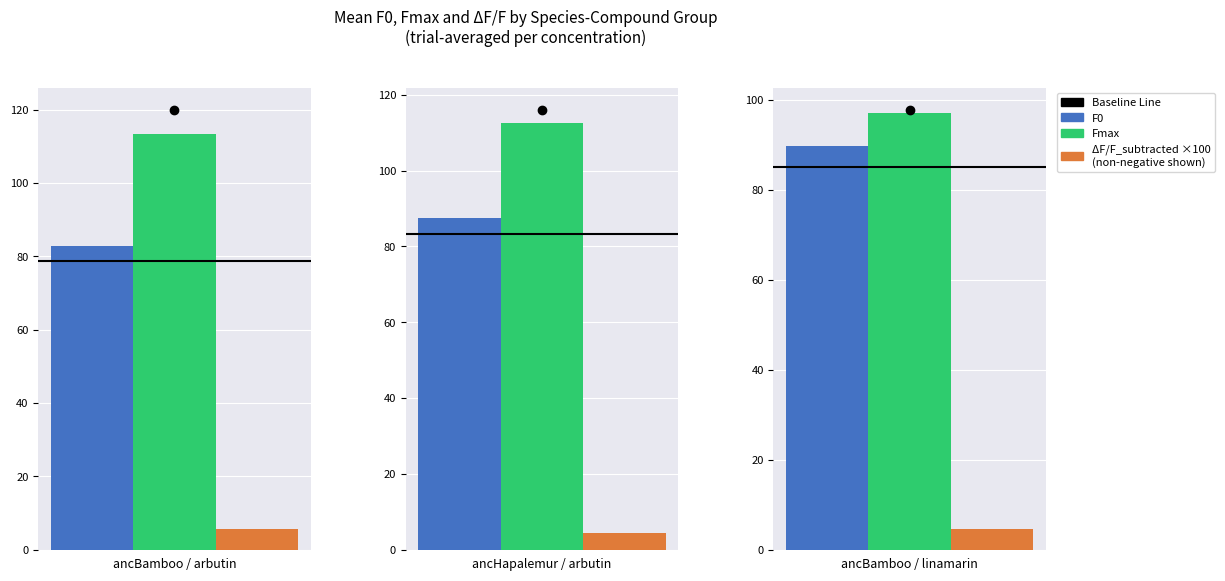

The dF_F_sub series shows 0.3 at ancBamboo
arbutin 5. True or false?

False